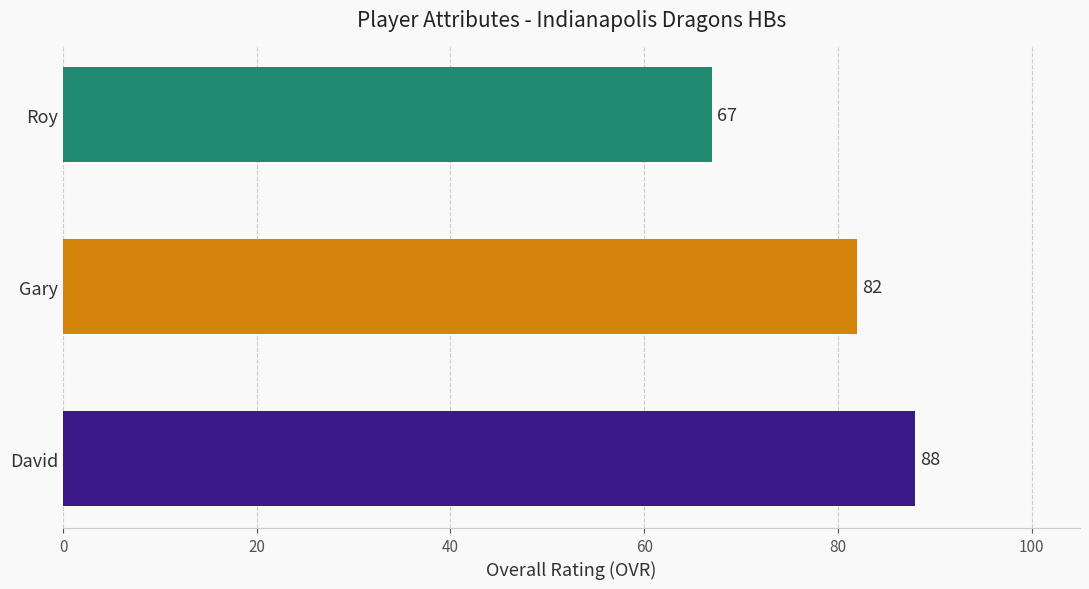

Approximately how many times larger is the value at Gary compared to David?

0.9